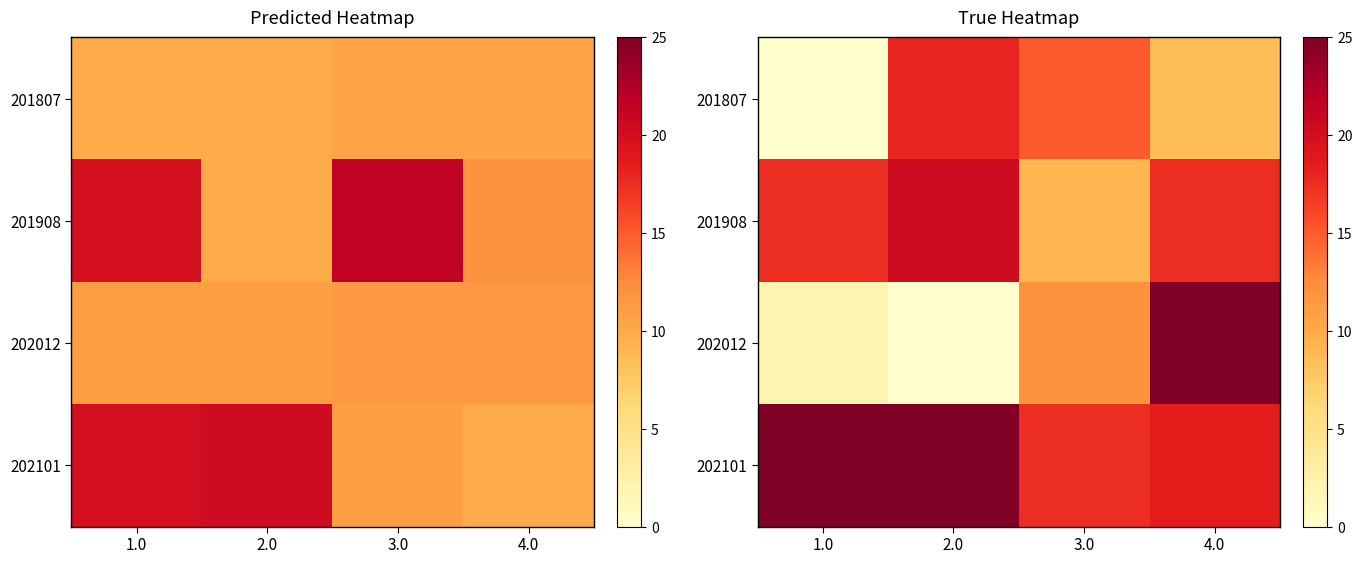

True or false: 201908 has a value of 576 at 3.0.

False